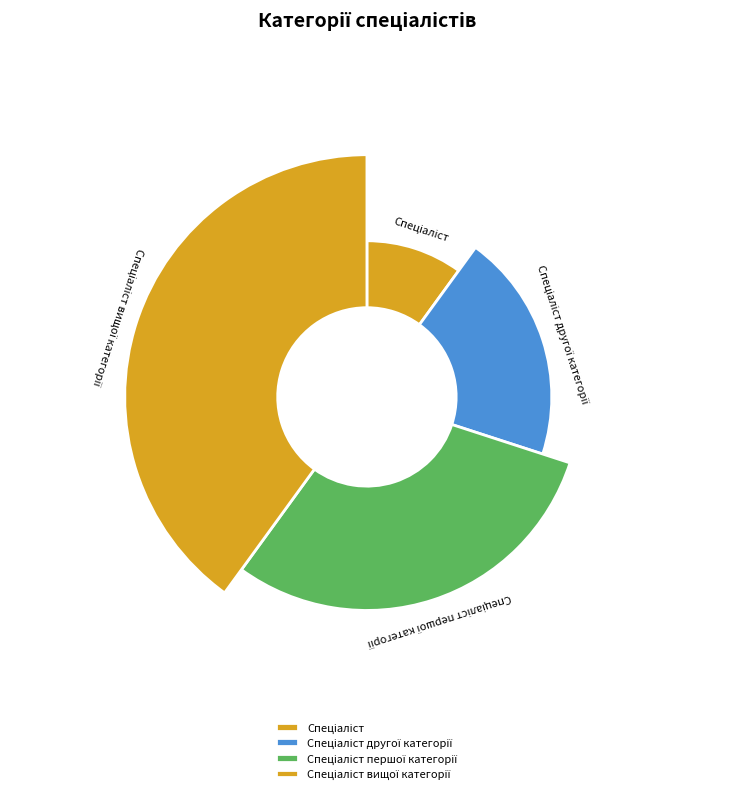

To the nearest percent, what percentage of the pie is Спеціаліст першої категорії?

30%